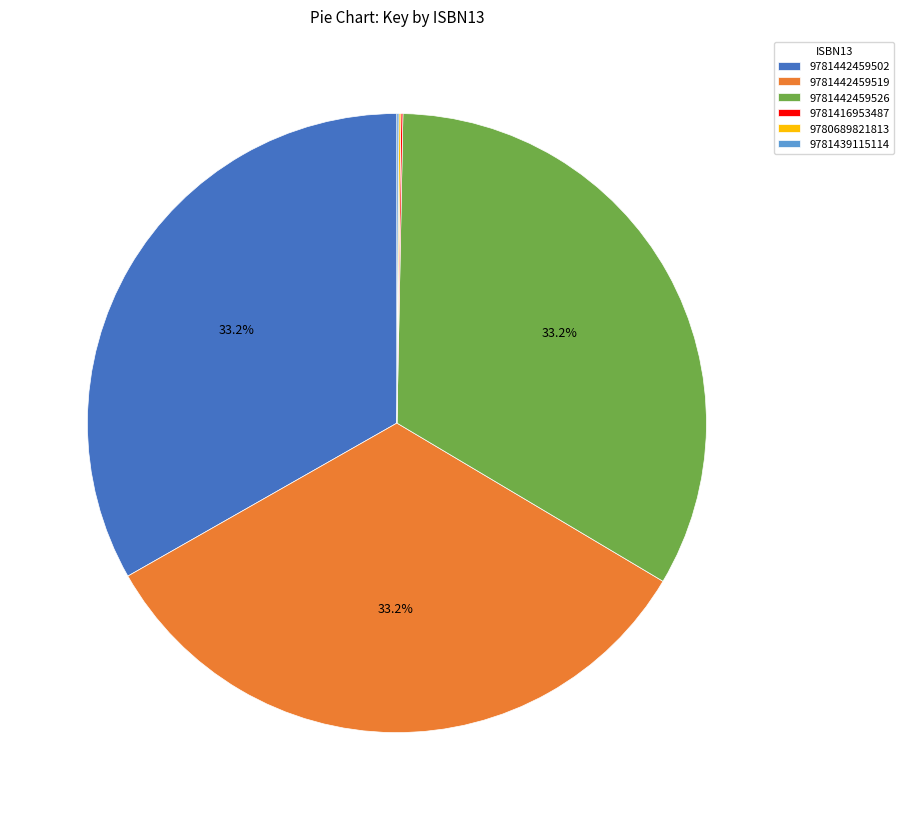

Is 9781442459502 the majority of the pie?

No